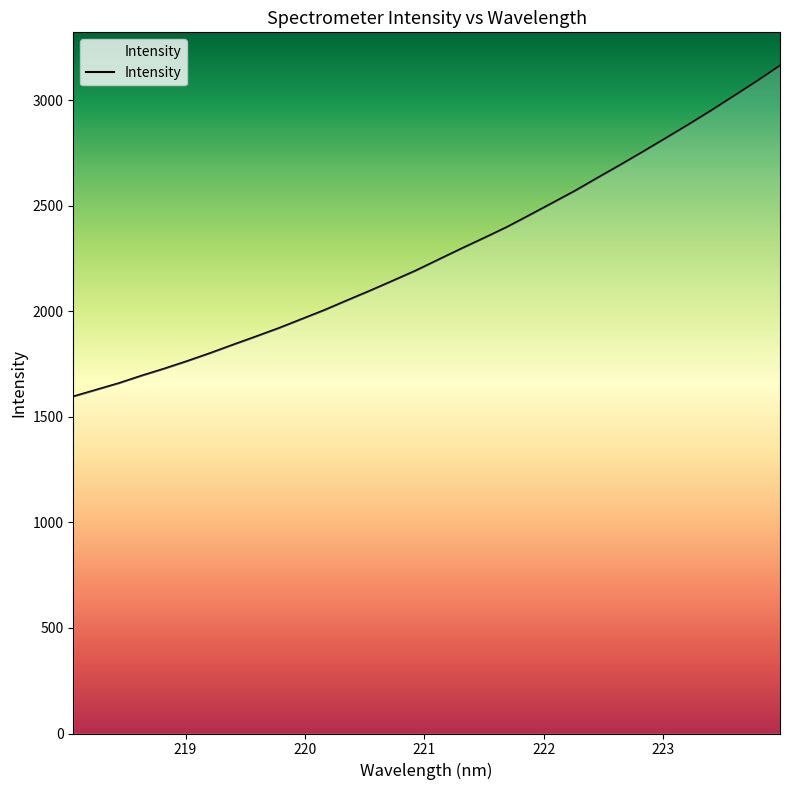

What is the greatest value displayed?

3163.3